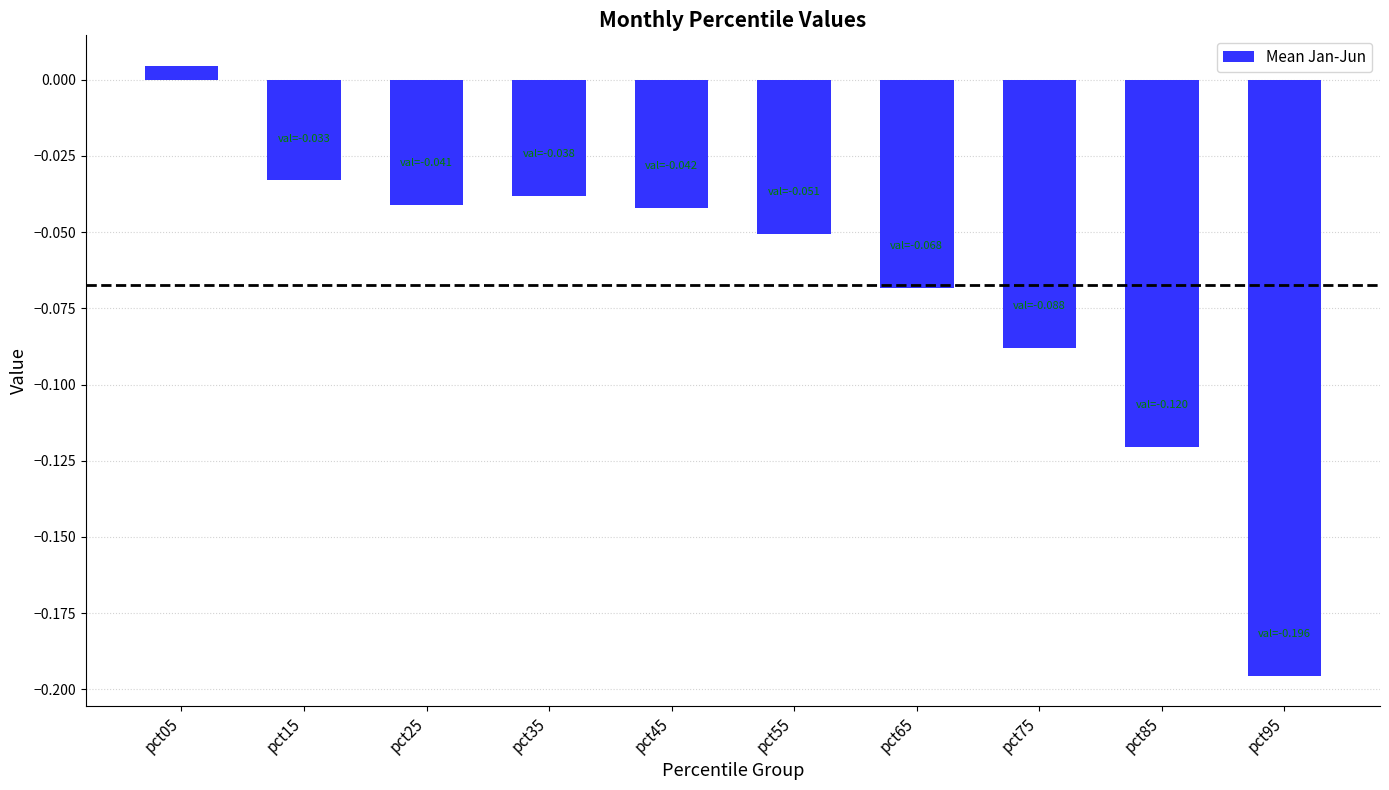

The value at pct45 is -0.1. True or false?

False